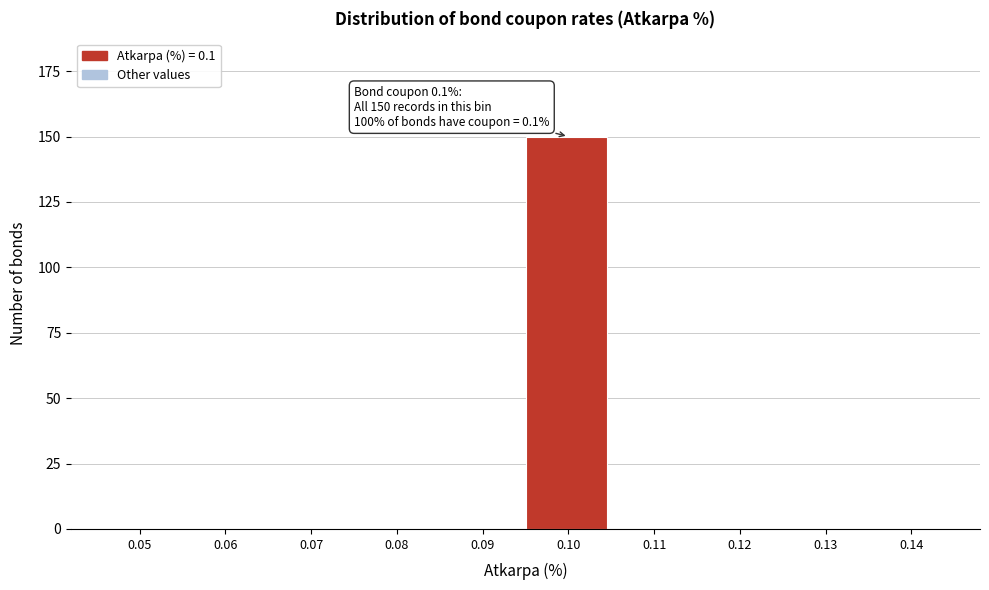

Reading left to right, list all the values displayed in this chart.

0.05=0	0.06=0	0.07=0	0.08=0	0.09=0	0.10=150	0.11=0	0.12=0	0.13=0	0.14=0